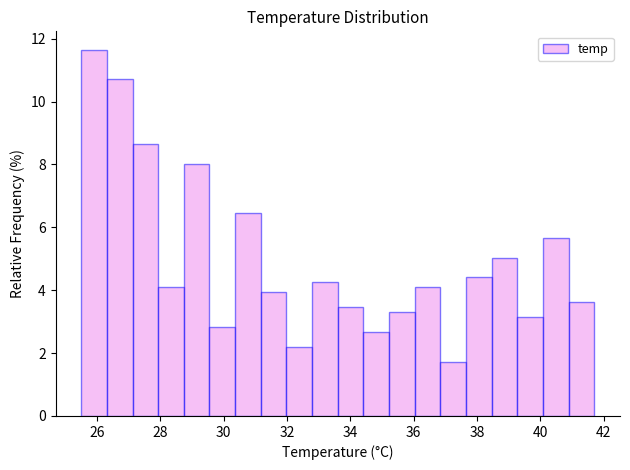

Reading left to right, list every bar in this chart as the range it spans on the x-axis followed by its height. Neither the bar edges nor the heights are printed on the chart, so give them approximately, as read against the axes.

25.6 to 26.4: 11.6
26.4 to 27.2: 10.8
27.2 to 28.0: 8.6
28.0 to 28.8: 4.0
28.8 to 29.6: 8.0
29.6 to 30.4: 2.8
30.4 to 31.2: 6.4
31.2 to 32.0: 4.0
32.0 to 32.8: 2.2
32.8 to 33.6: 4.2
33.6 to 34.4: 3.4
34.4 to 35.2: 2.6
35.2 to 36.0: 3.4
36.0 to 36.8: 4.0
36.8 to 37.6: 1.8
37.6 to 38.4: 4.4
38.4 to 39.2: 5.0
39.2 to 40.0: 3.2
40.0 to 40.8: 5.6
40.8 to 41.8: 3.6